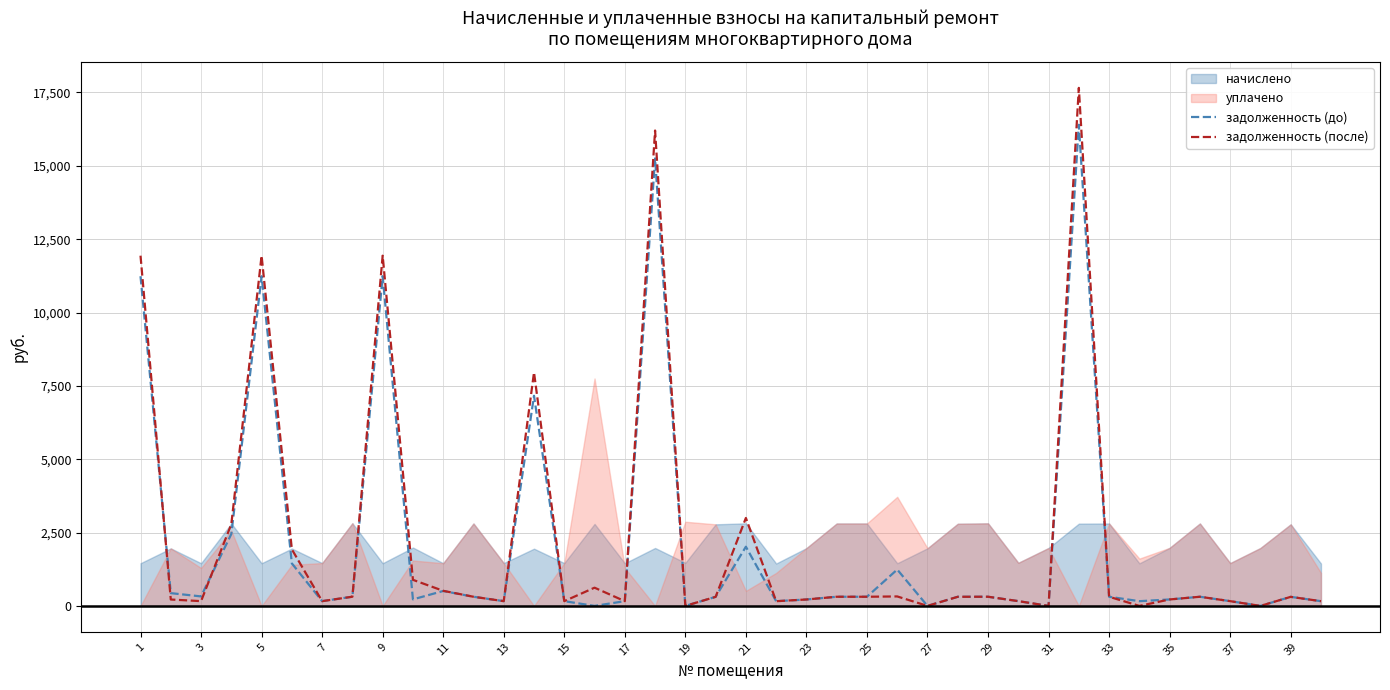

At which category does the chart reach its minimum across all series?

31